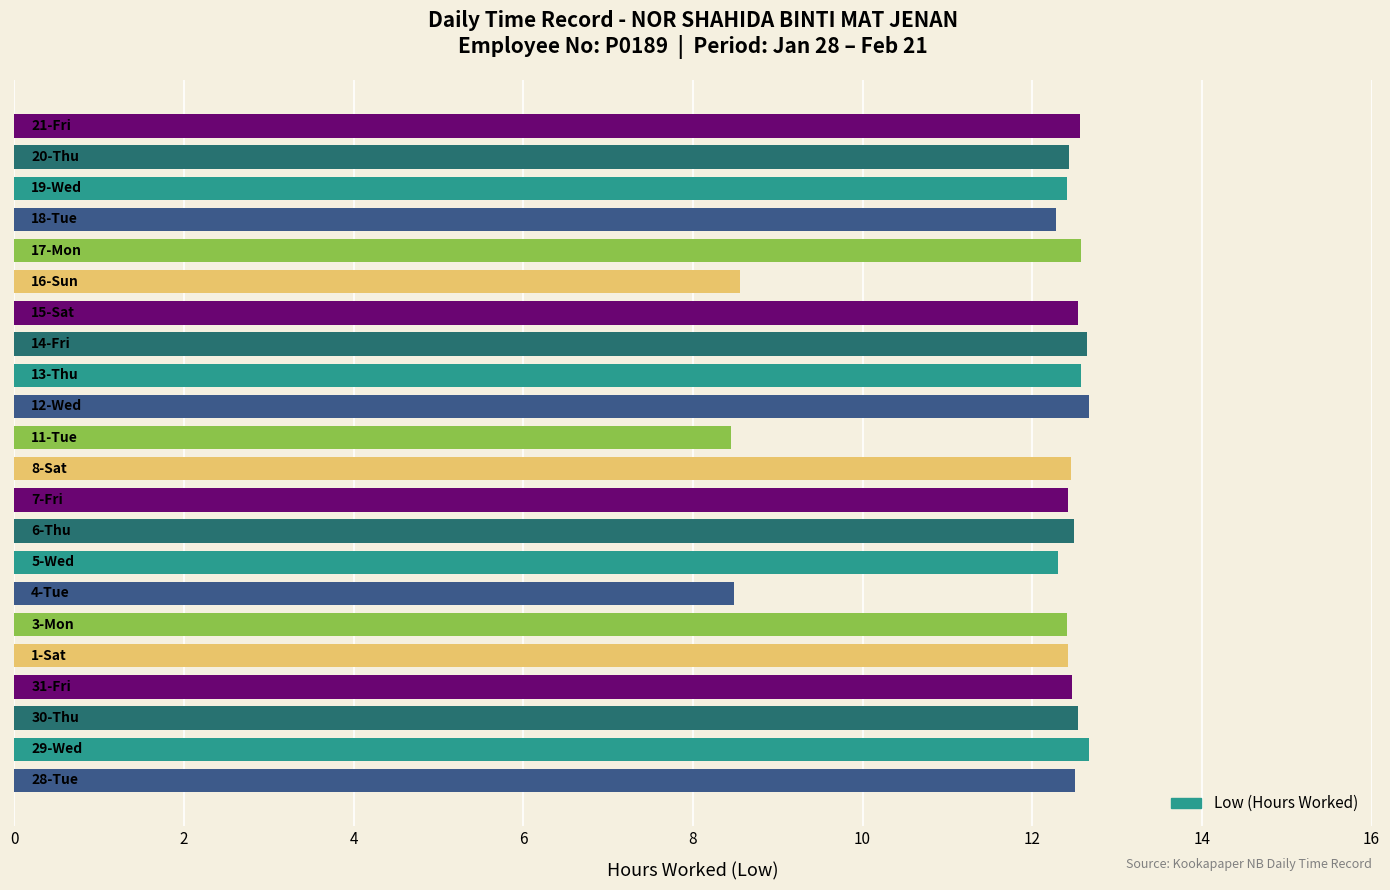

How many bars are there in total?

22